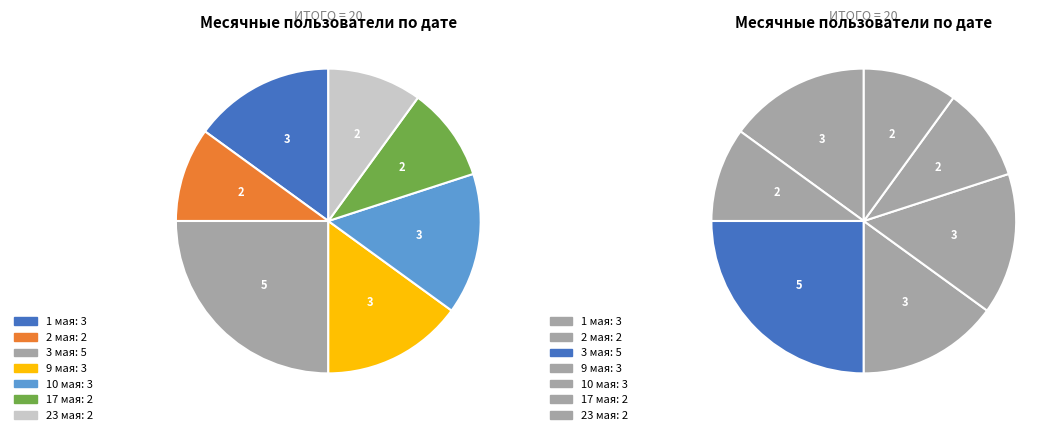

Do 2024-05-02 and 2024-05-10 together represent more than half of the pie?

No